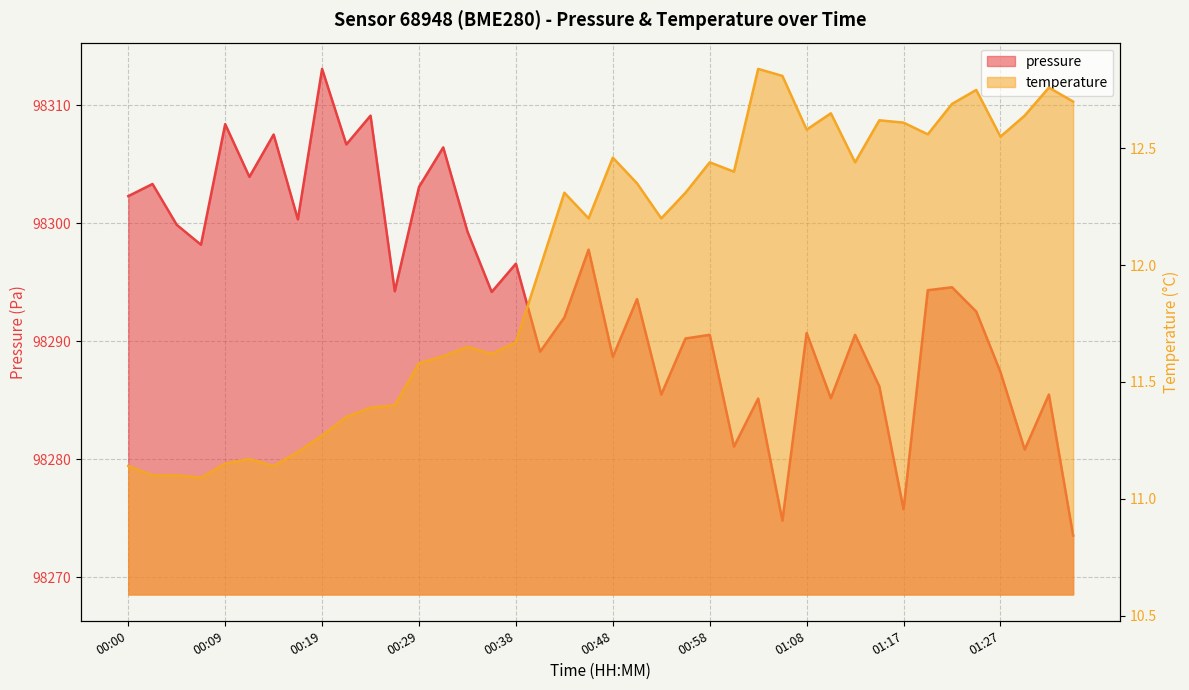

Reading left to right, extract all data points from this chart.

pressure: 98302.3	98303.3	98299.9	98298.2	98308.4	98303.9	98307.5	98300.3	98313.1	98306.7	98309.1	98294.2	98303.1	98306.4	98299.3	98294.2	98296.6	98289.1	98292.0	98297.8	98288.7	98293.6	98285.5	98290.2	98290.6	98281.1	98285.2	98274.8	98290.7	98285.2	98290.6	98286.2	98275.8	98294.3	98294.6	98292.5	98287.4	98280.8	98285.5	98273.6
temperature: 11.1	11.1	11.1	11.1	11.2	11.2	11.1	11.2	11.3	11.3	11.4	11.4	11.6	11.6	11.7	11.6	11.7	12.0	12.3	12.2	12.5	12.3	12.2	12.3	12.4	12.4	12.8	12.8	12.6	12.7	12.4	12.6	12.6	12.6	12.7	12.8	12.6	12.6	12.8	12.7